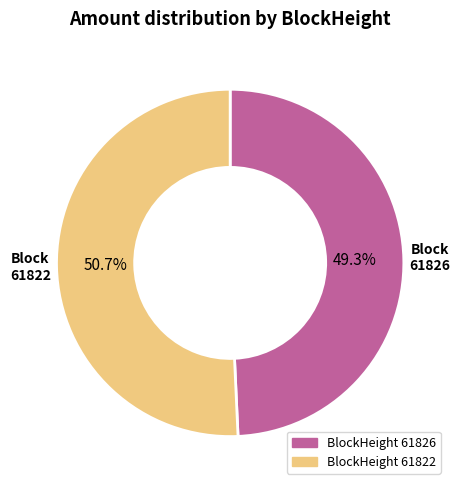

Is there any slice that represents more than half of the pie?

Yes